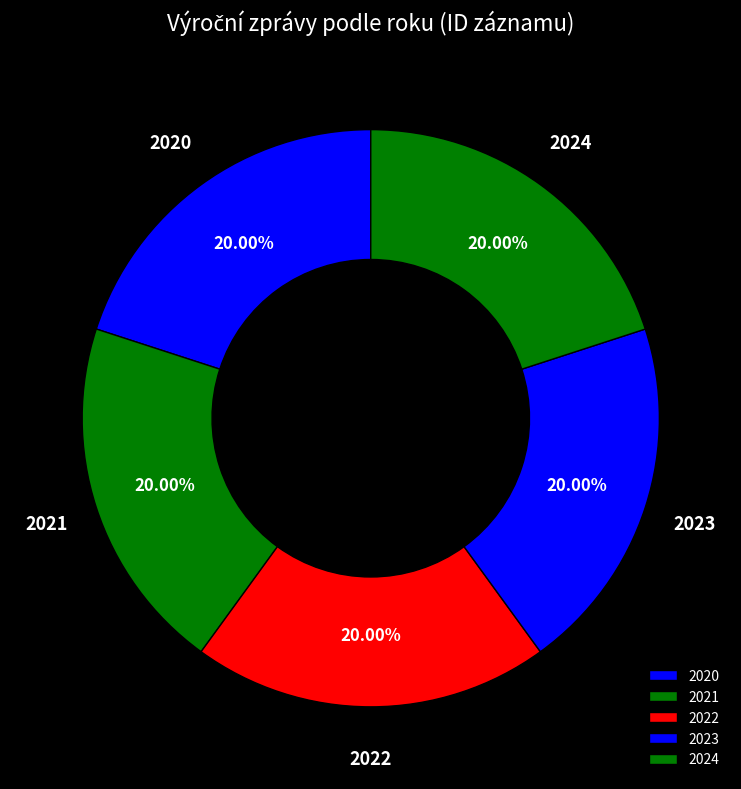

Combined, do 2022 and 2021 account for over 50%?

No